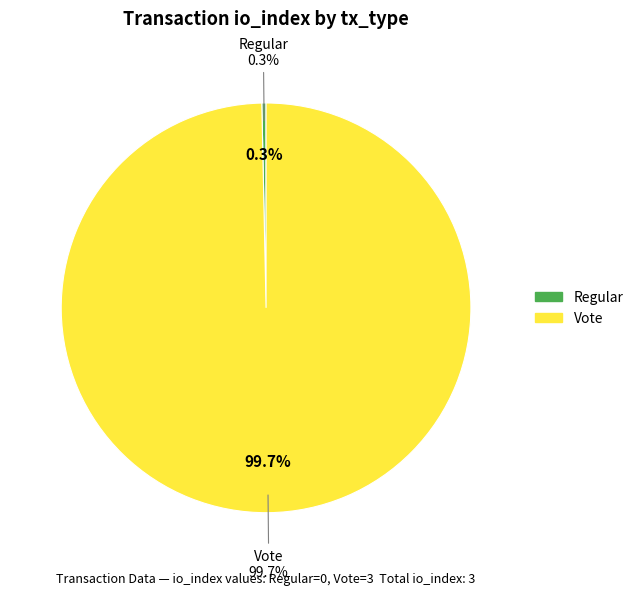

Between Regular and Vote, which is larger?

Vote